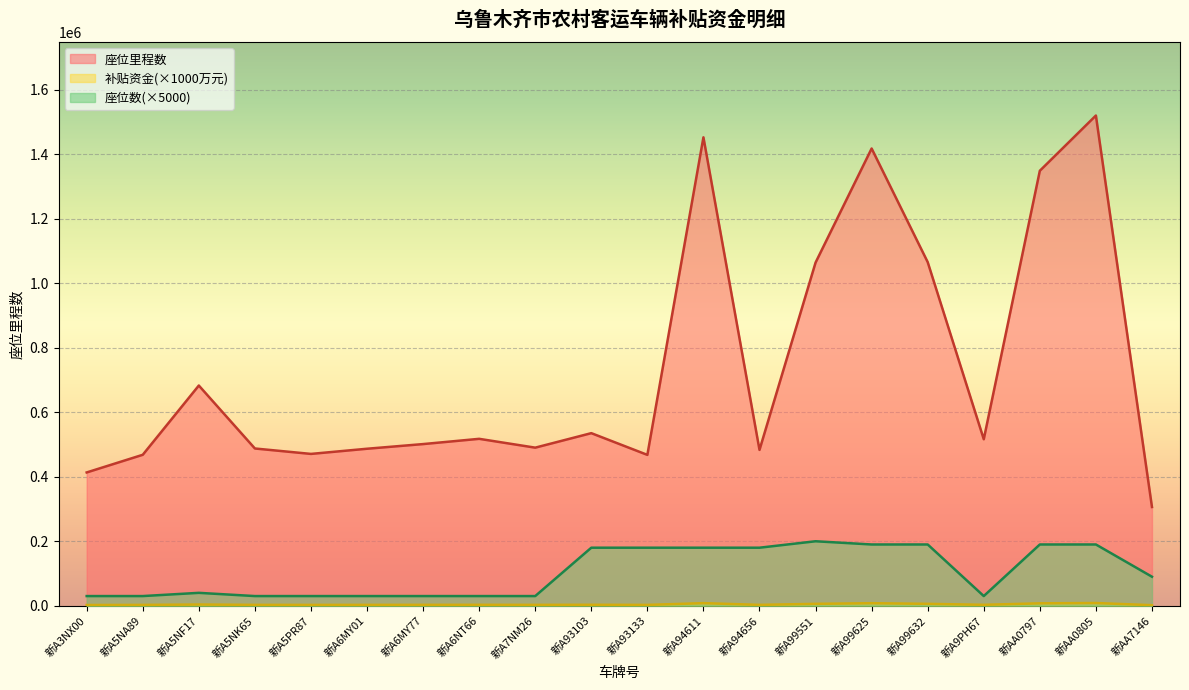

What is the smallest value displayed?

1700.0